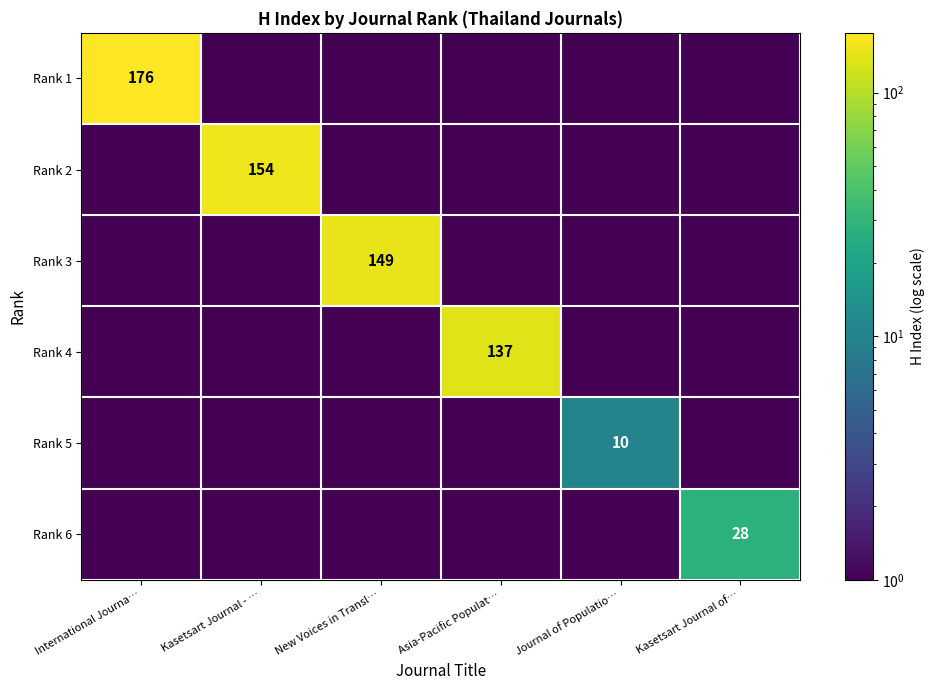

True or false: Rank 6 has a value of 48.5 at Kasetsart Journal of….

False